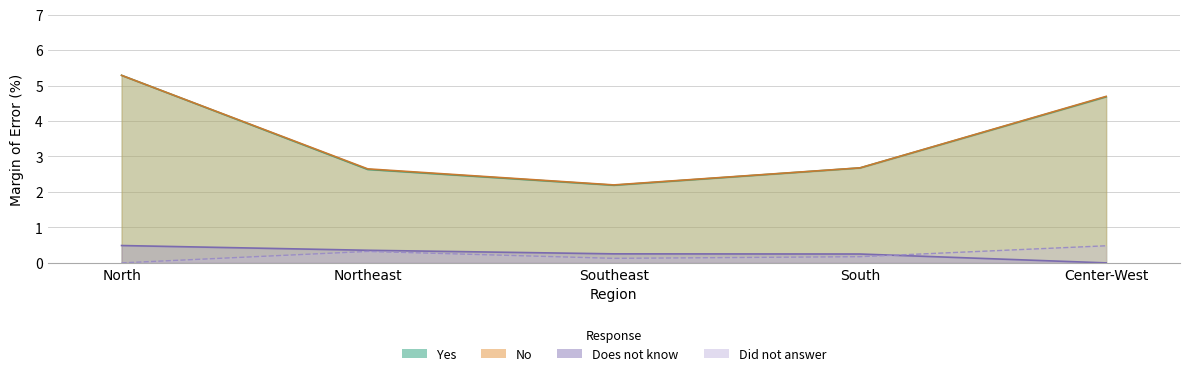

List the labels in order of Did not answer value, largest first.

Center-West, Northeast, South, Southeast, North